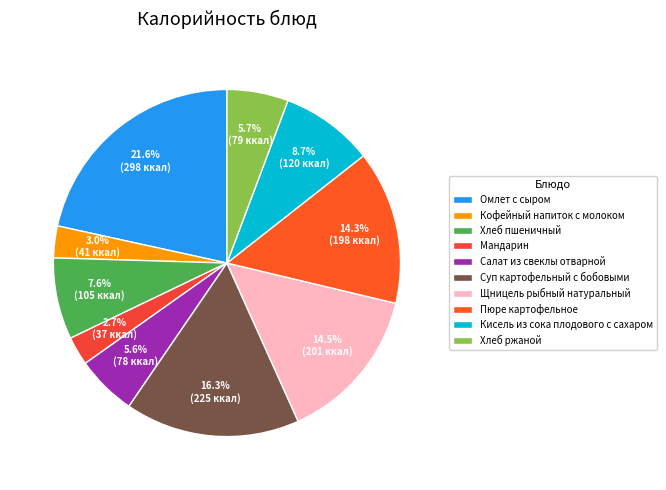

How many segments does this pie chart have?

10